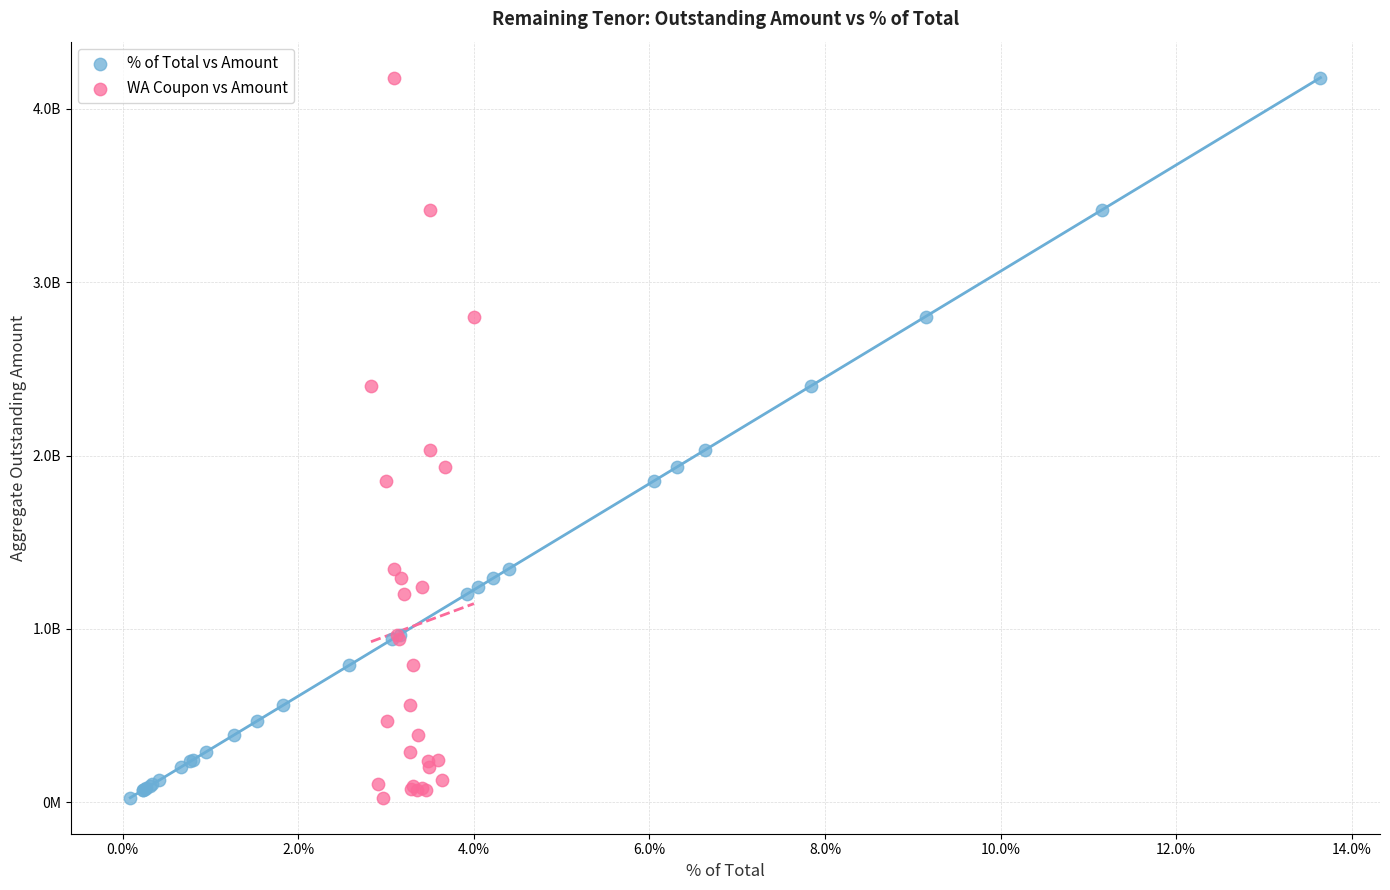

What are all the series names shown in the legend?

% of Total vs Amount, WA Coupon vs Amount